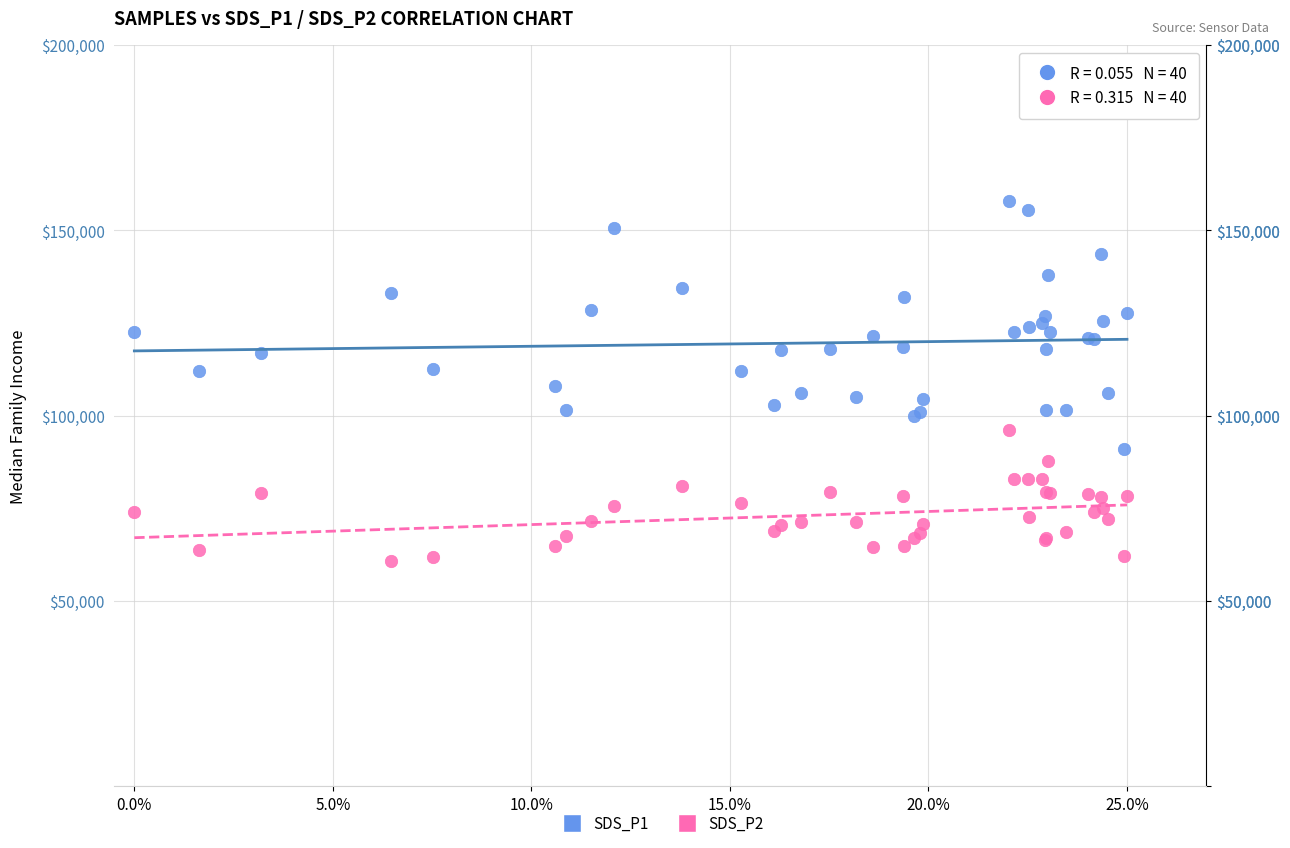

Which series reaches the maximum Y coordinate?

SDS_P1